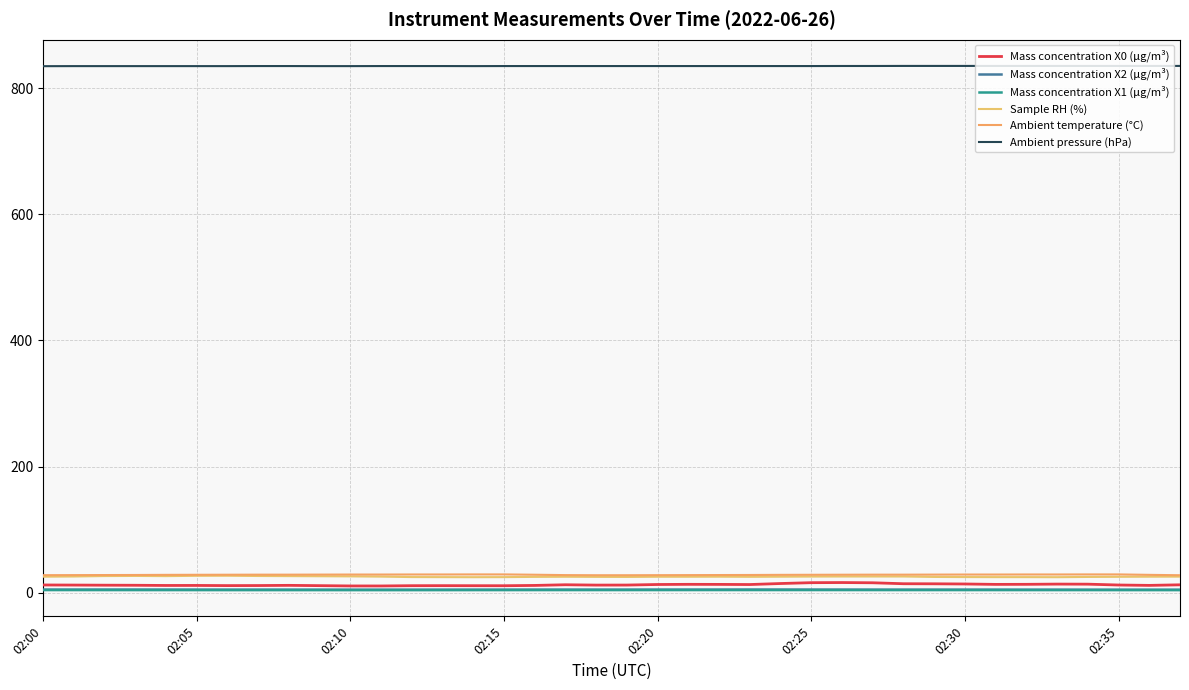

At which category does Mass concentration X1 (μg/m³) reach its first local peak?

29